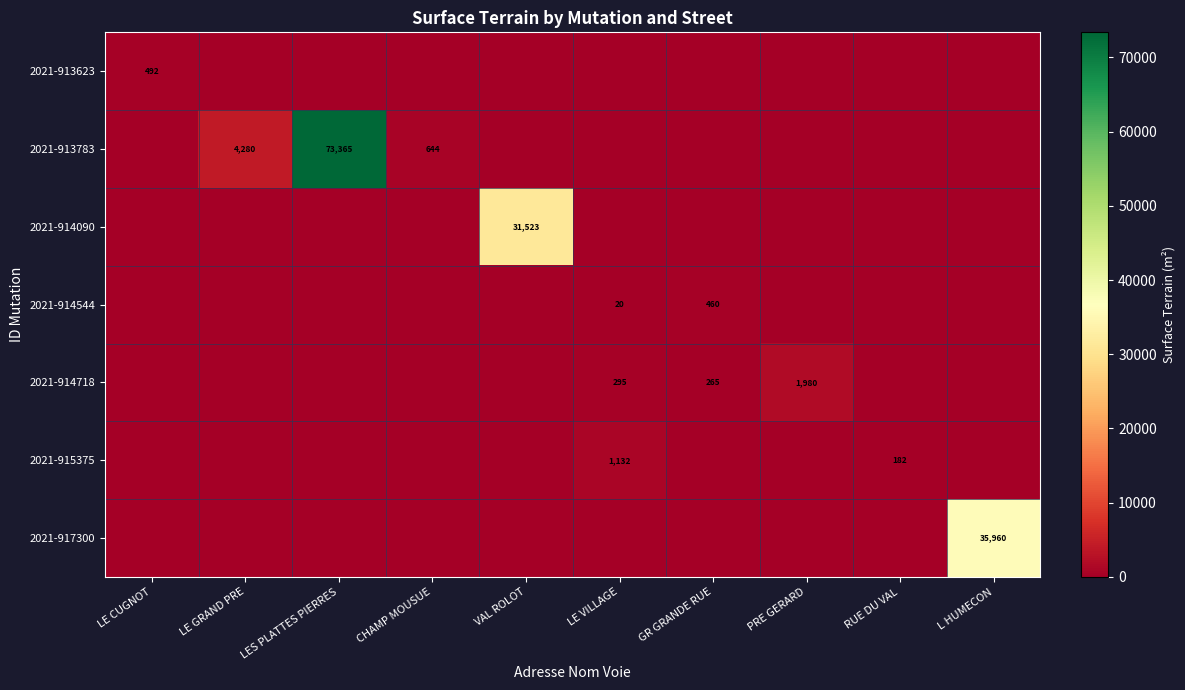

True or false: 2021-914544 has a value of 460 at GR GRANDE RUE.

True